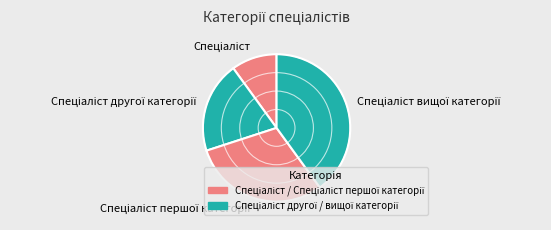

To the nearest percent, what is the average slice percentage?

25%